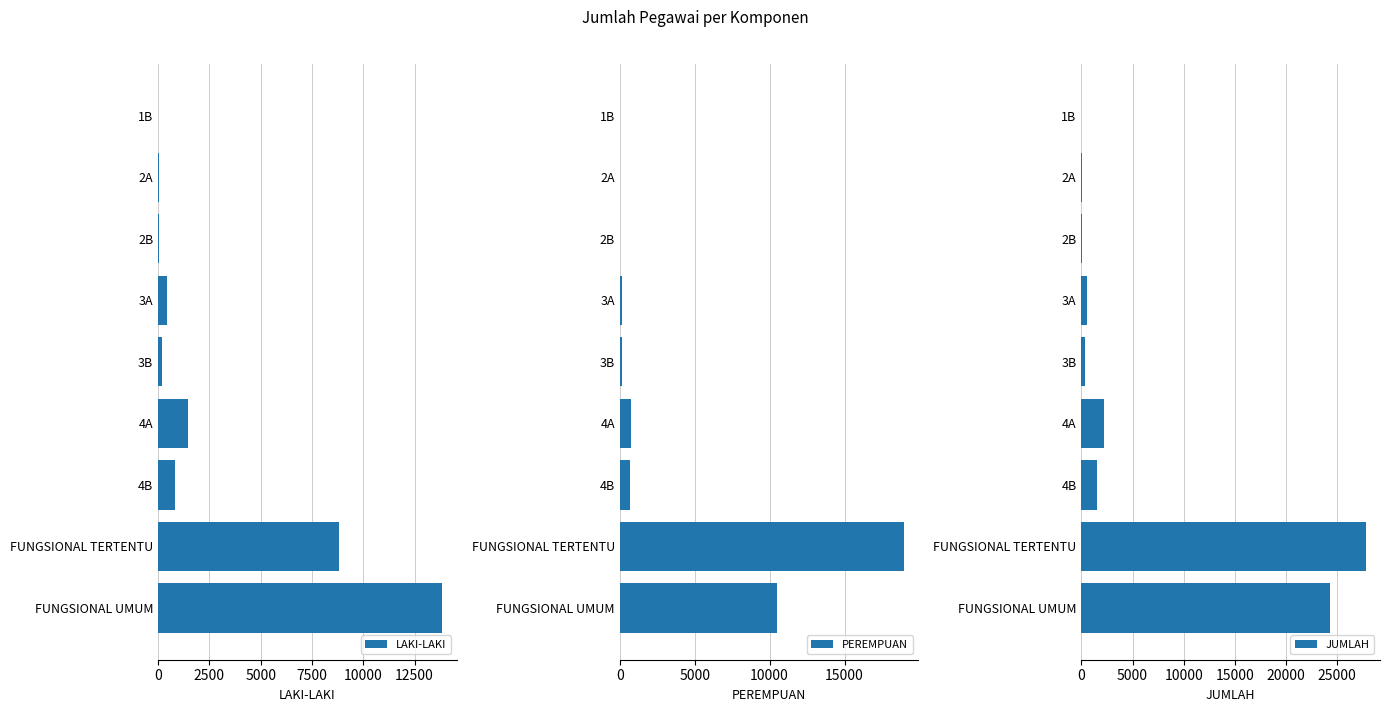

Rank the series by their maximum value, from lowest to highest.

LAKI-LAKI, PEREMPUAN, JUMLAH